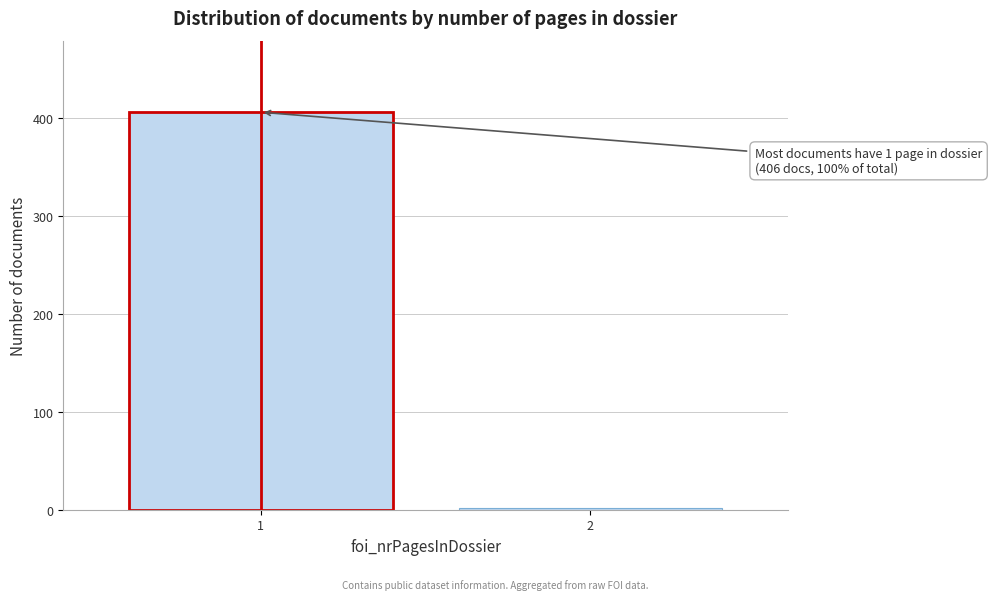

Reading left to right, transcribe all the data shown in this chart.

1=406	2=2